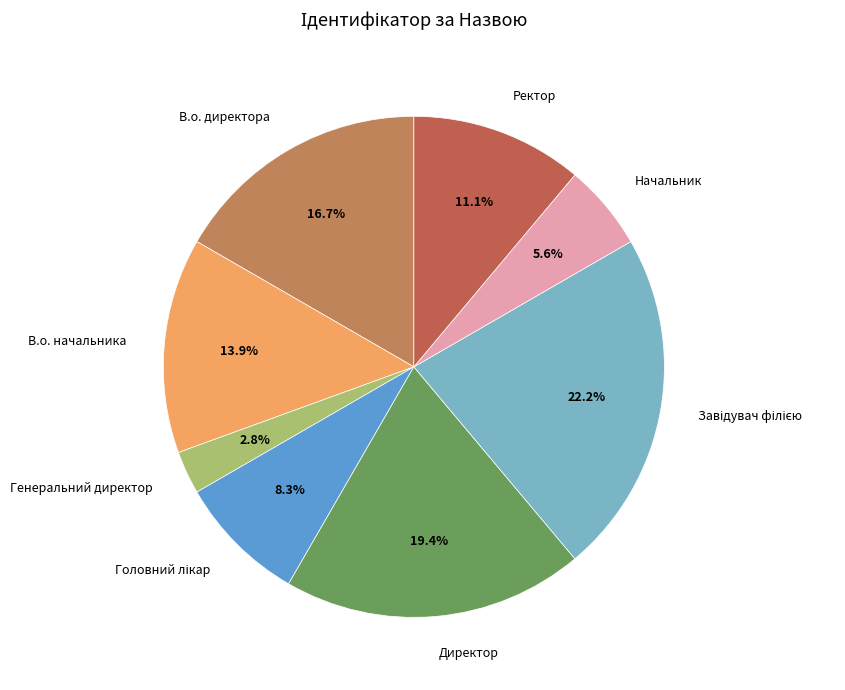

Count the number of slices in the pie.

8